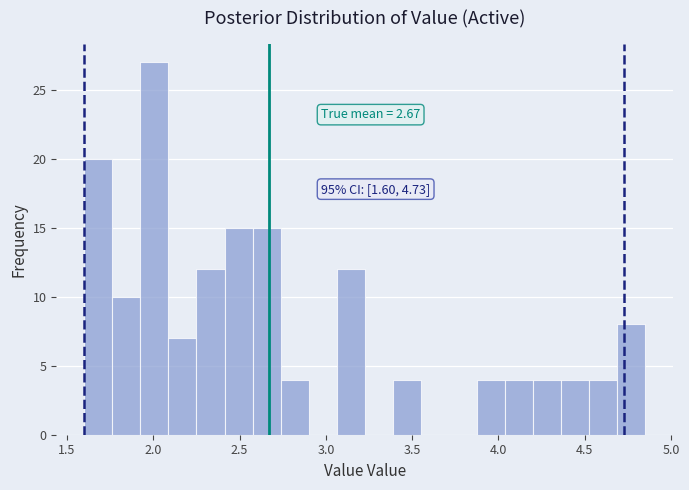

Read against the x-axis, roughly where is the centre of the tallest bar?

2.00